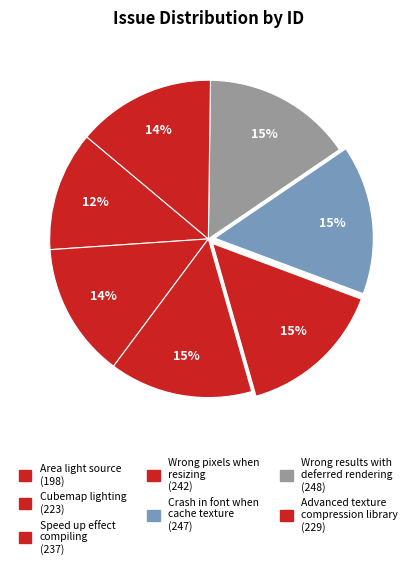

Is there any slice that represents more than half of the pie?

No